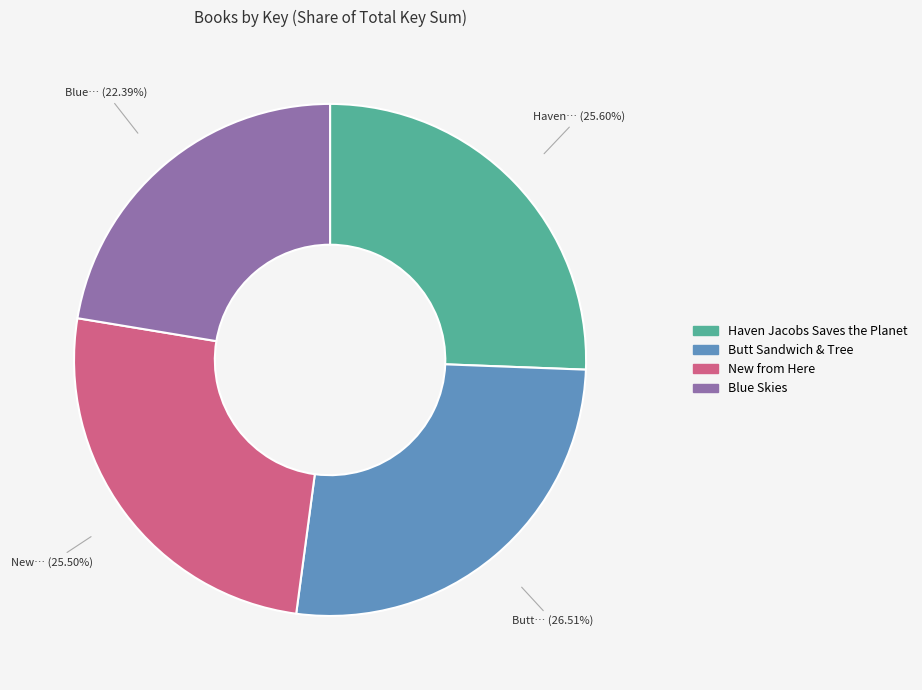

Is New from Here the majority of the pie?

No